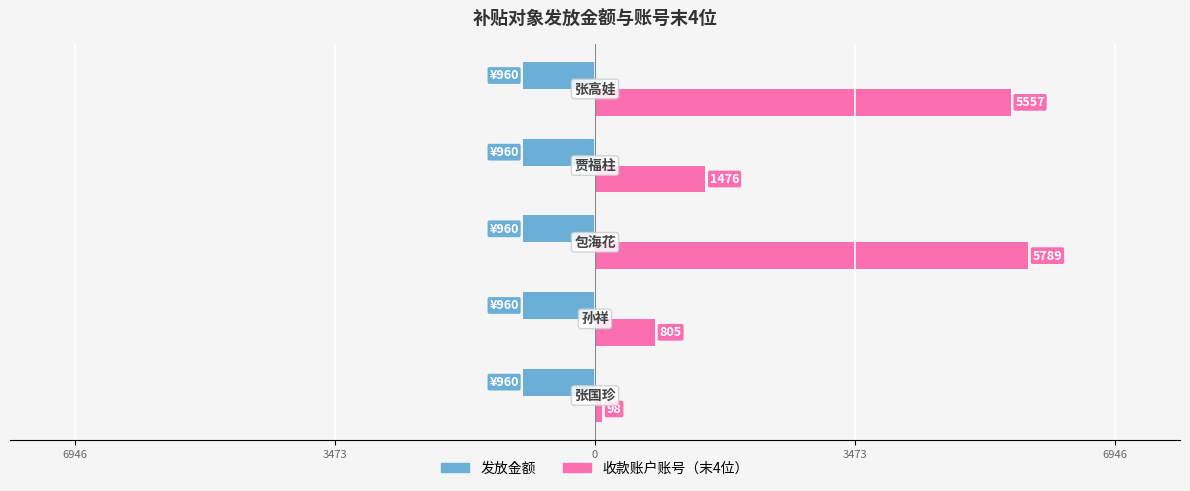

What are all the series names shown in the legend?

发放金额, 收款账户账号（末4位）